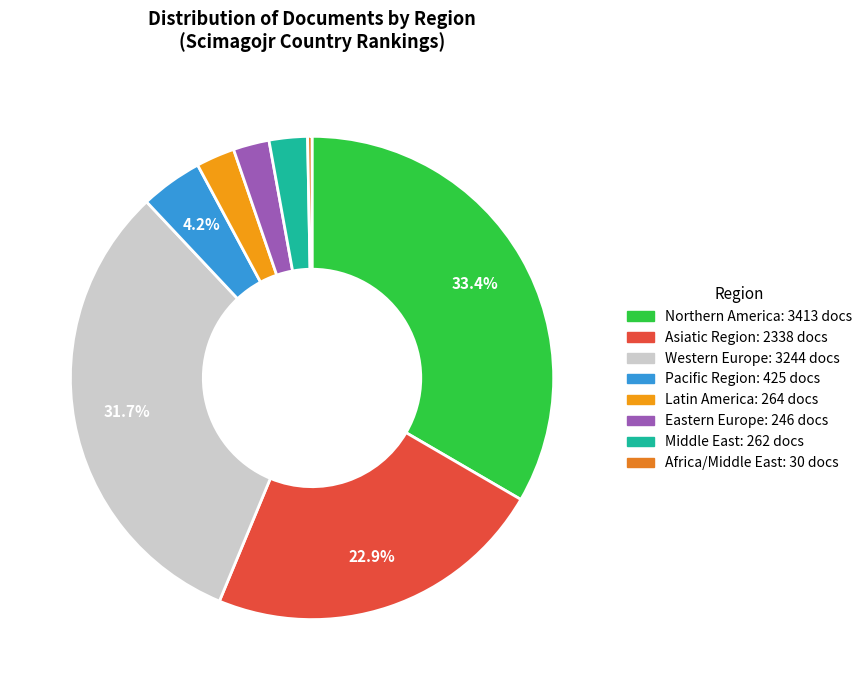

How many segments does this pie chart have?

8